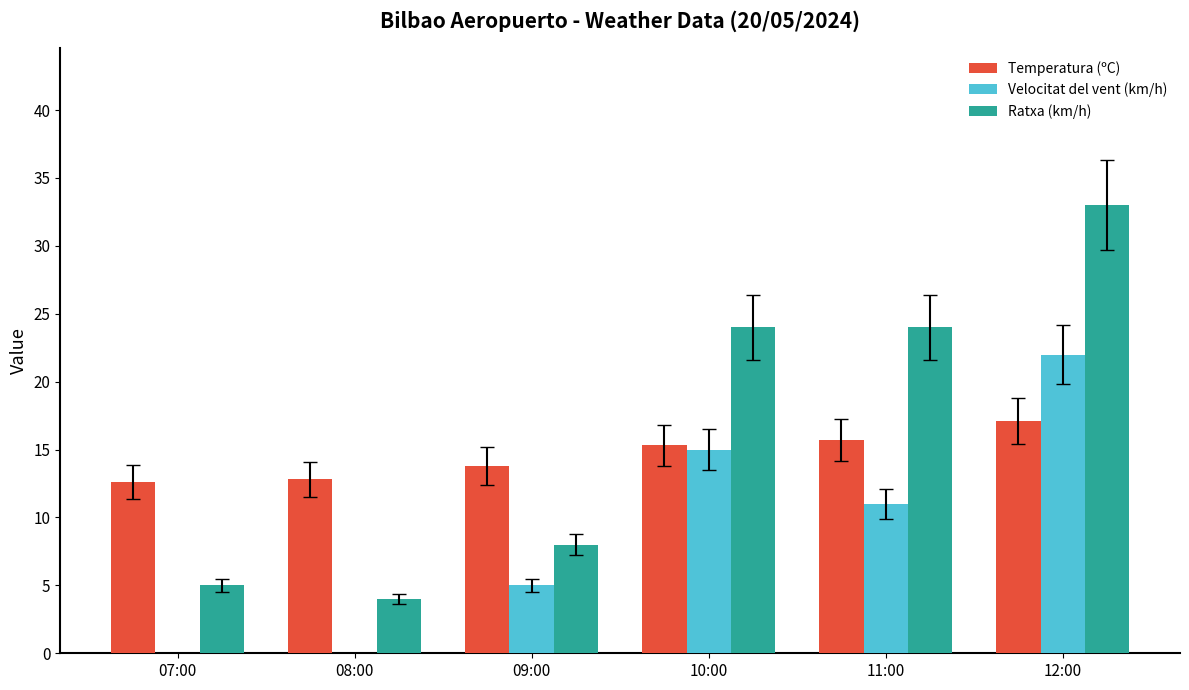

How many groups of bars are there?

6